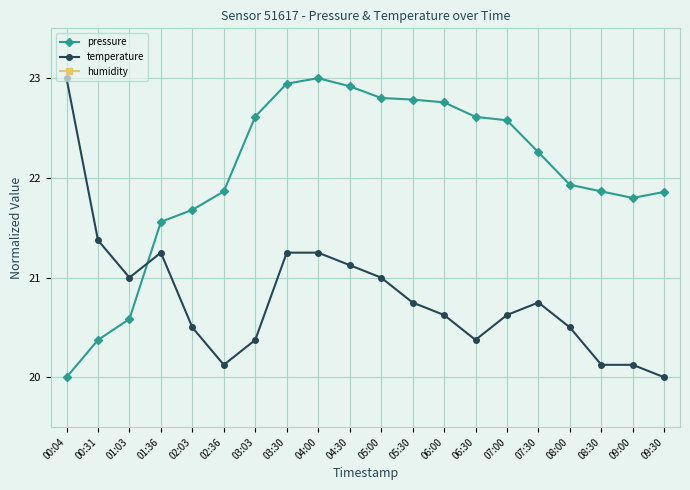

Is it true that pressure equals 20.4 at 00:31?

True